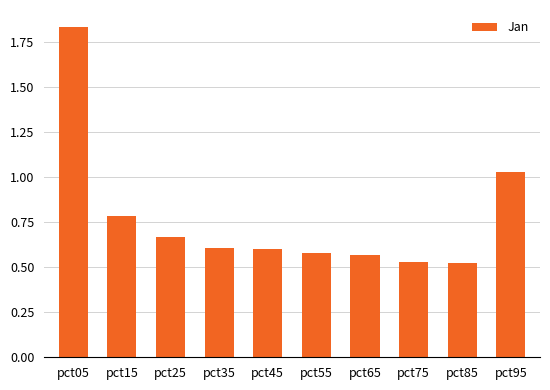

What is the difference between the maximum and minimum values?

1.3